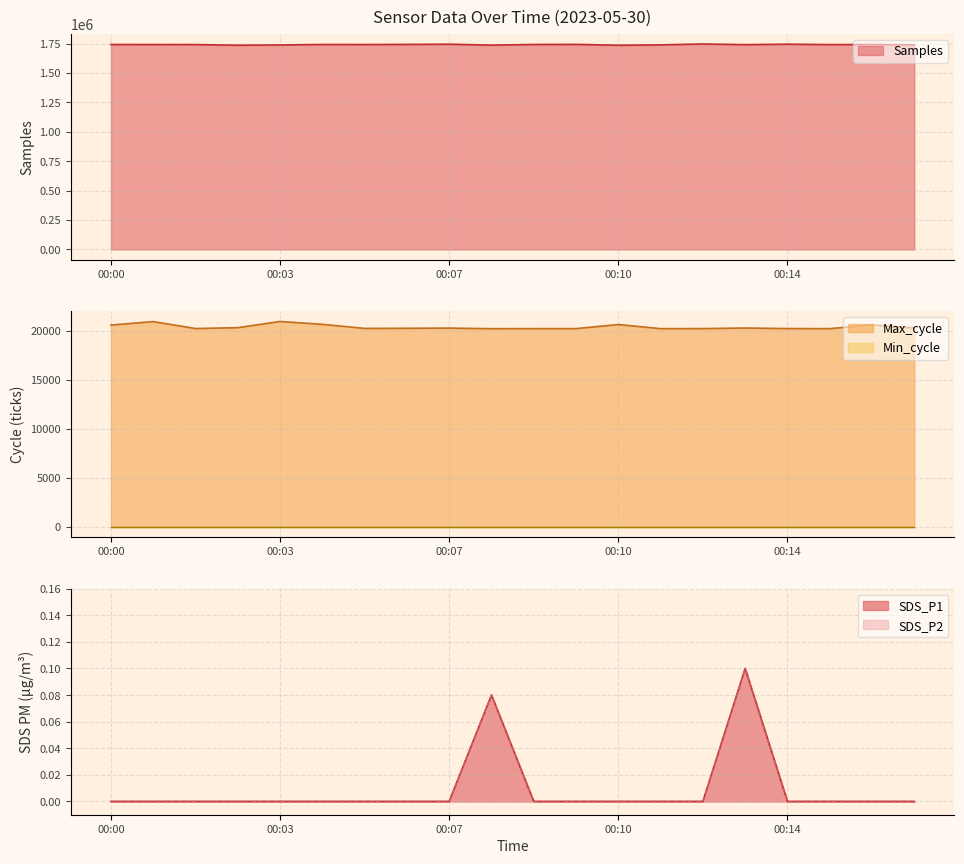

What is the value of the Samples point at the 19th from the left?

1741860.0